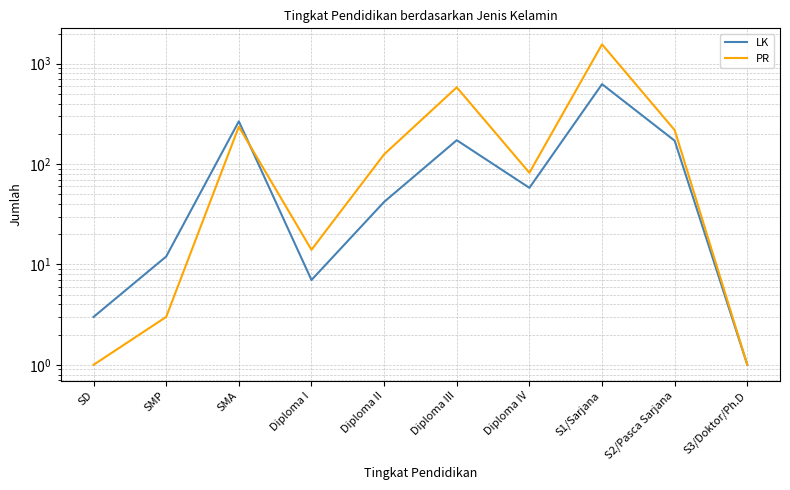

Does the chart display data point markers on the line(s)?

No